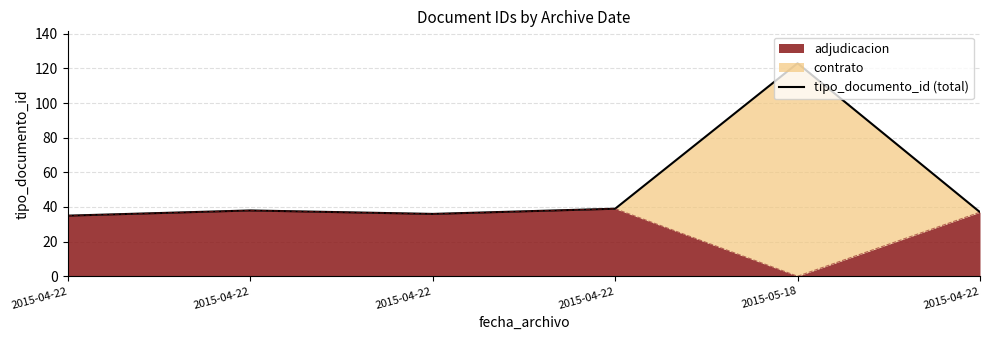

What is the label of the 6th point from the left?

2015-04-22